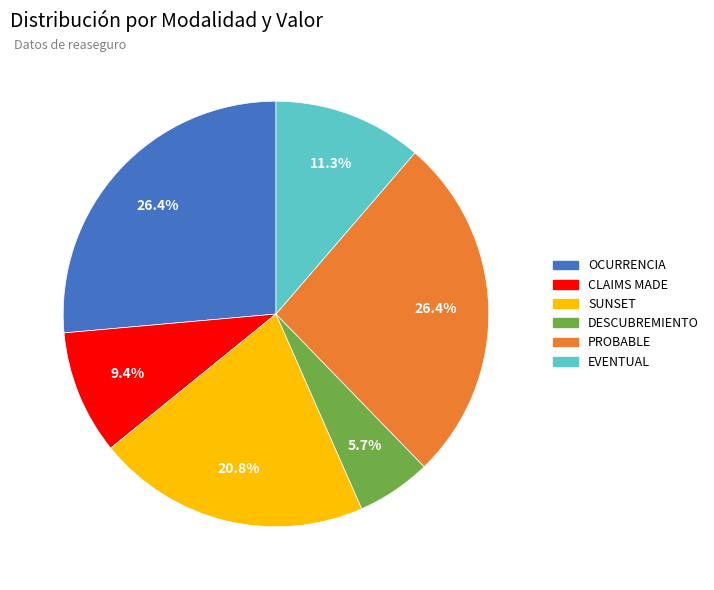

The OCURRENCIA slice represents 26% of the pie. True or false?

True